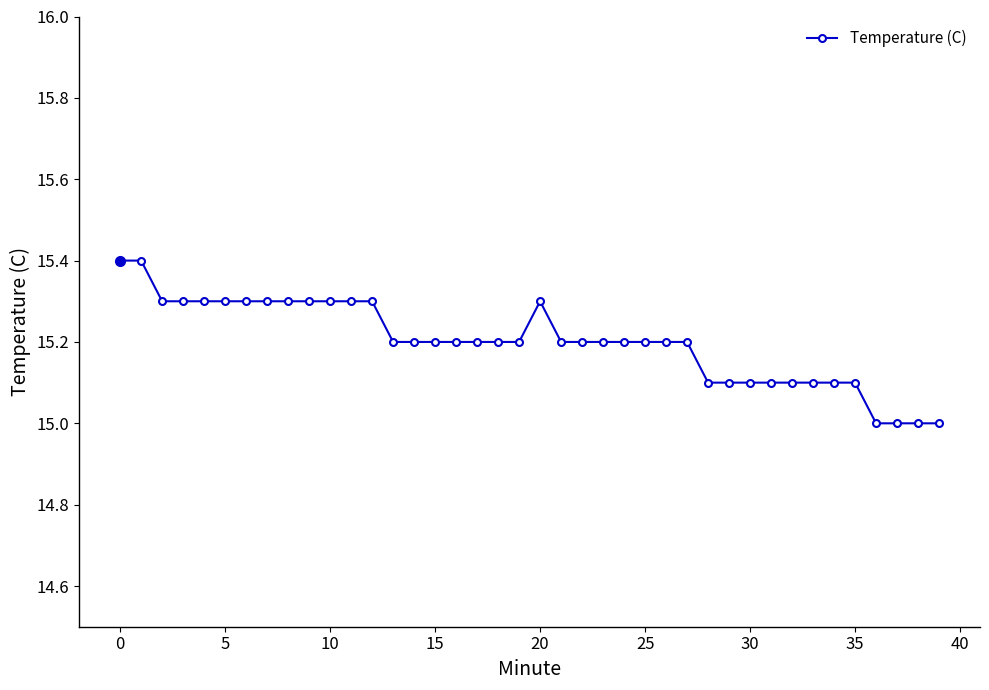

What is the difference between the second highest and second lowest values?

0.4